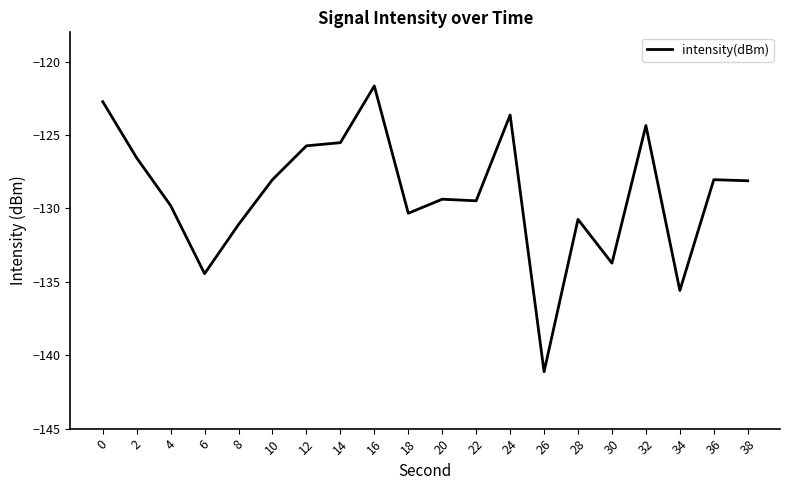

How many distinct data groups are displayed?

1